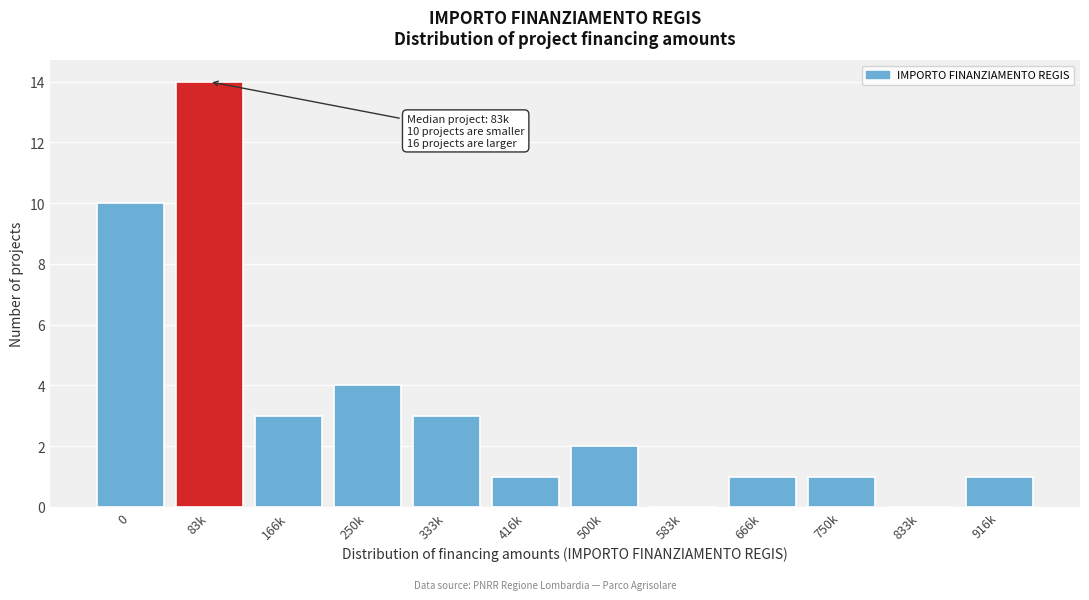

Reading right to left, what are all the values shown in this chart?

916k=1	833k=0	750k=1	666k=1	583k=0	500k=2	416k=1	333k=3	250k=4	166k=3	83k=14	0=10